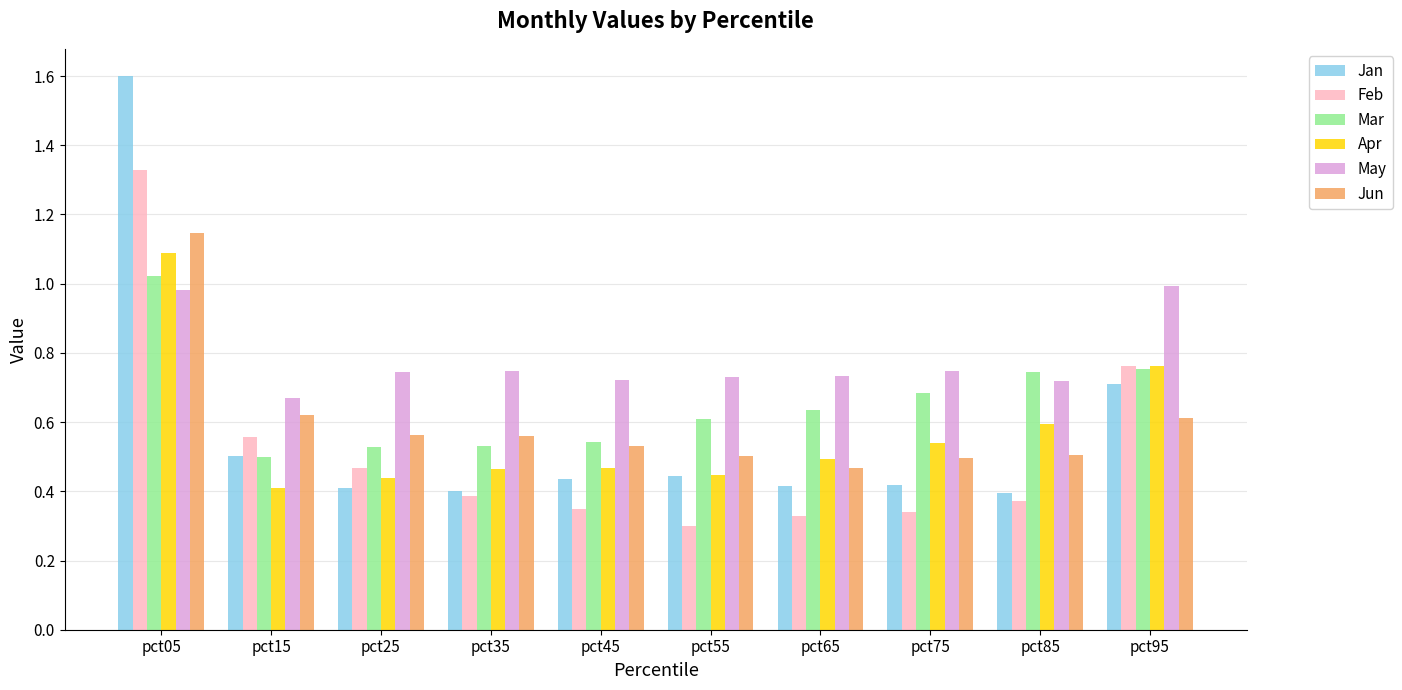

What is the total value across all series at pct35?

3.1